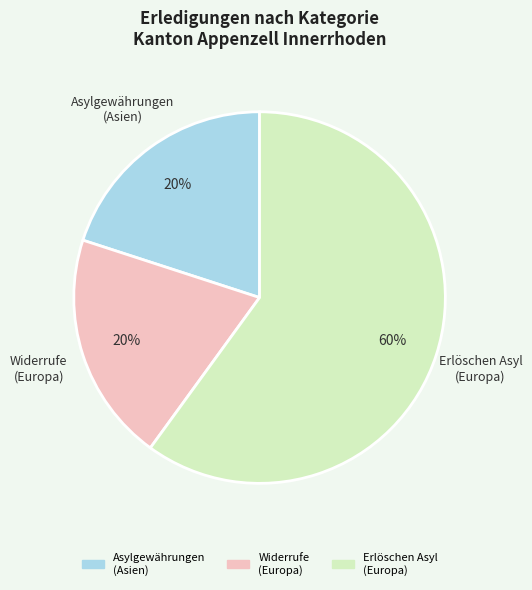

To the nearest percent, what is the difference between the largest and smallest slice percentages?

40%